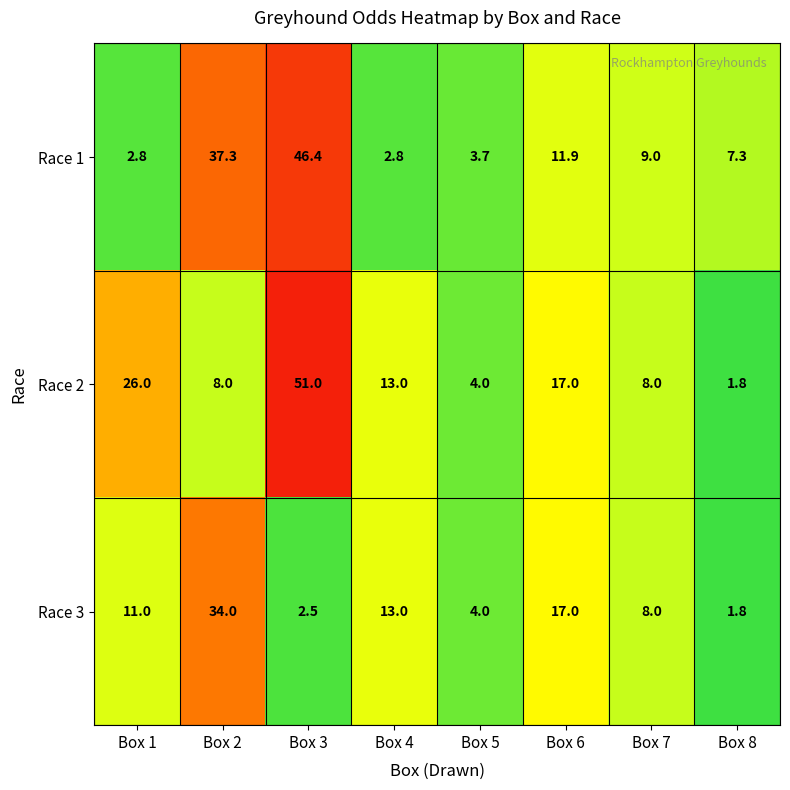

Is it true that Race 2 equals 17.0 at Box 6?

True